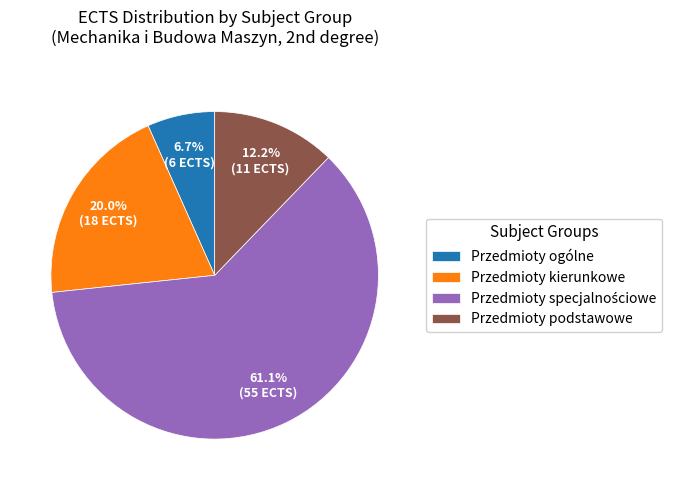

To the nearest percent, what is the difference between the largest and smallest slice percentages?

54%